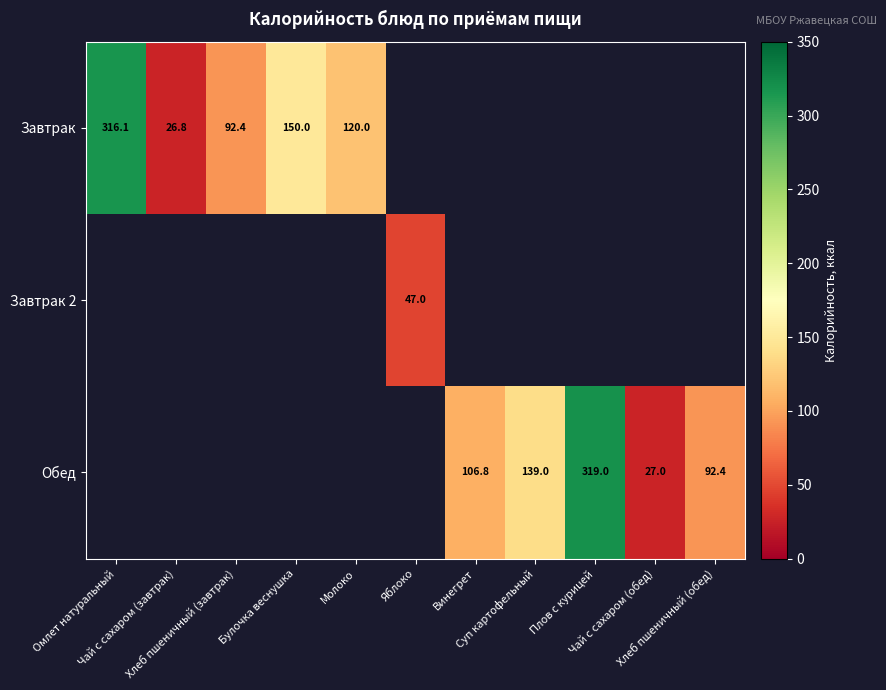

The value of Обед at Винегрет is 106.8. True or false?

True